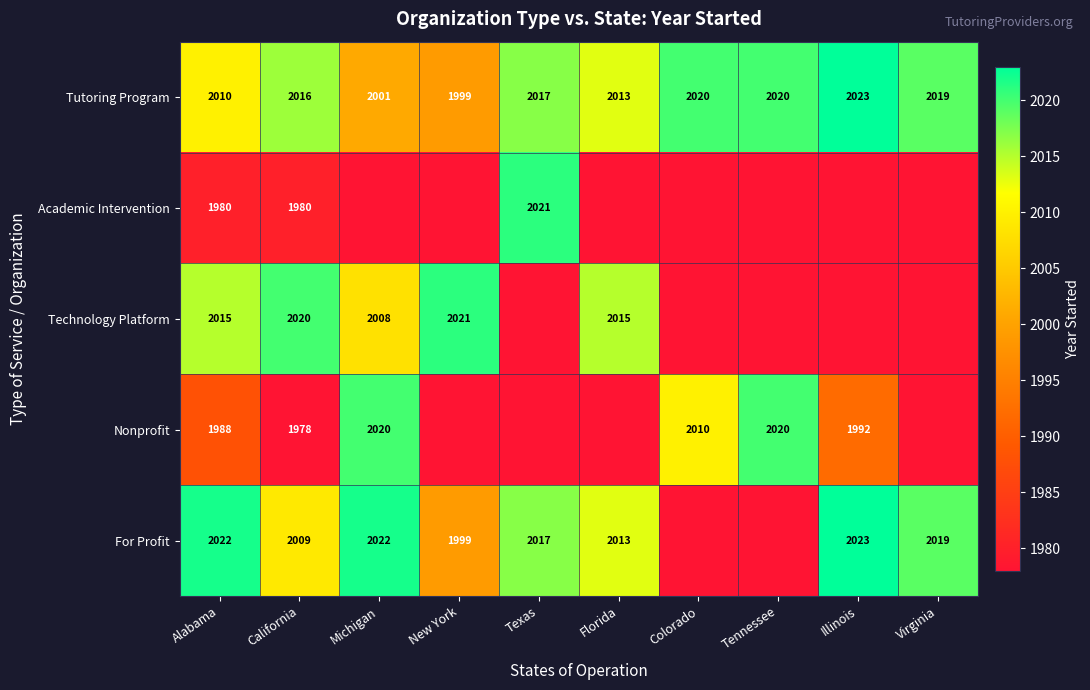

What is the sum of all Tutoring Program values?

20138